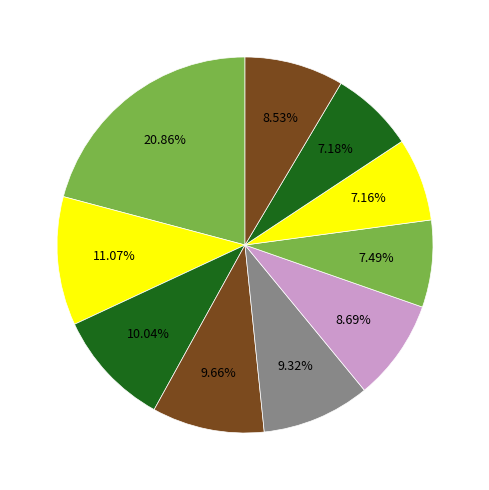

To the nearest percent, what is the average slice percentage?

10%